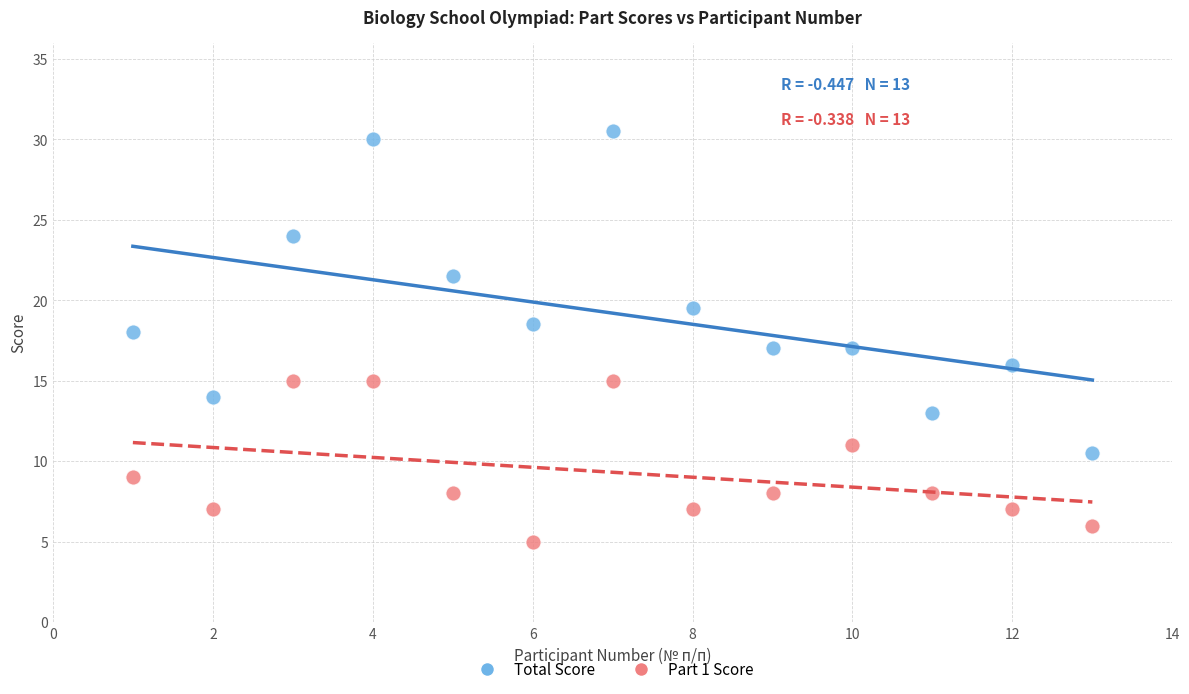

What is the X range (max minus min) for the scatter plot?

12.0